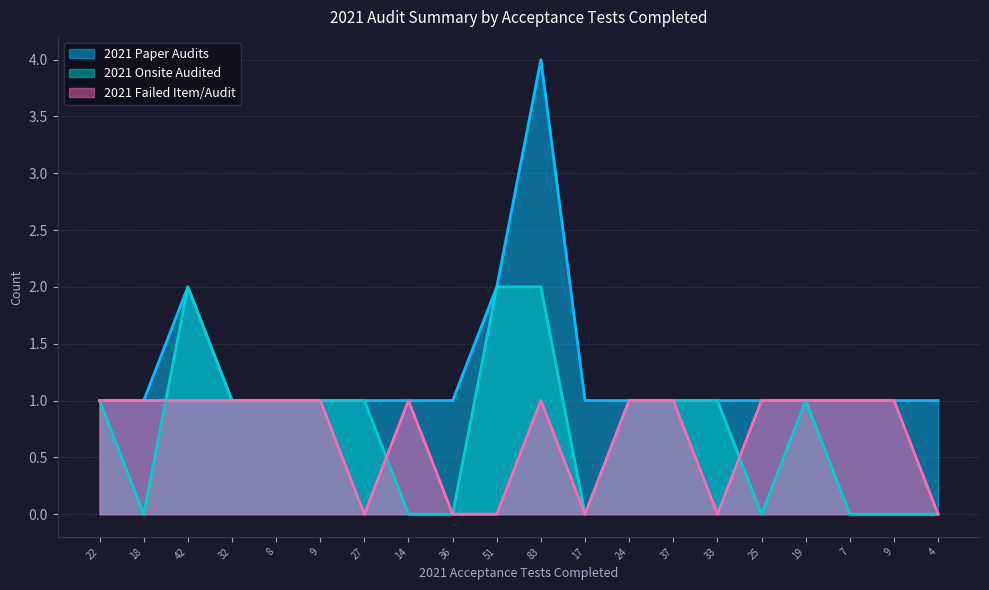

The value of 2021 Paper Audits at 9 is 1. True or false?

False